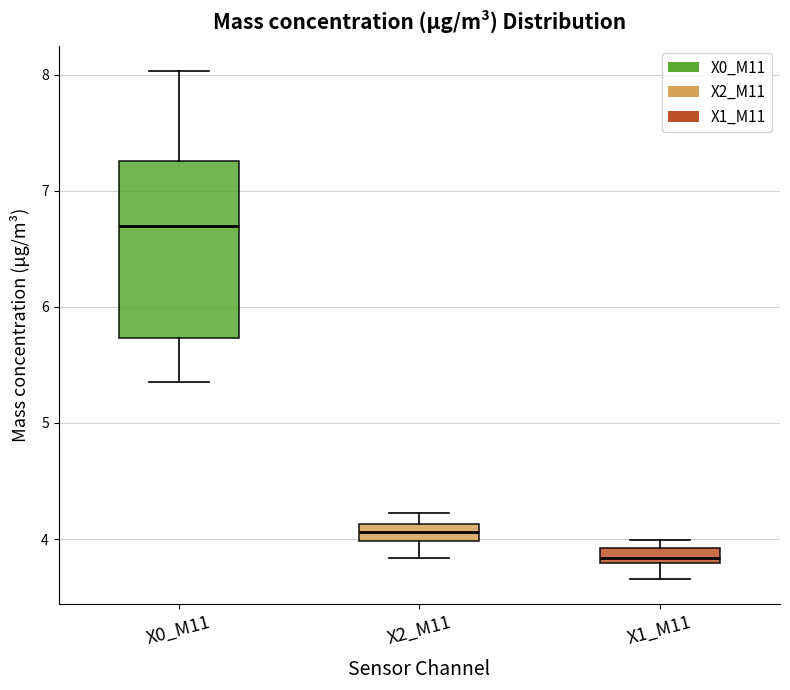

Which box's median line is the highest?

X0_M11